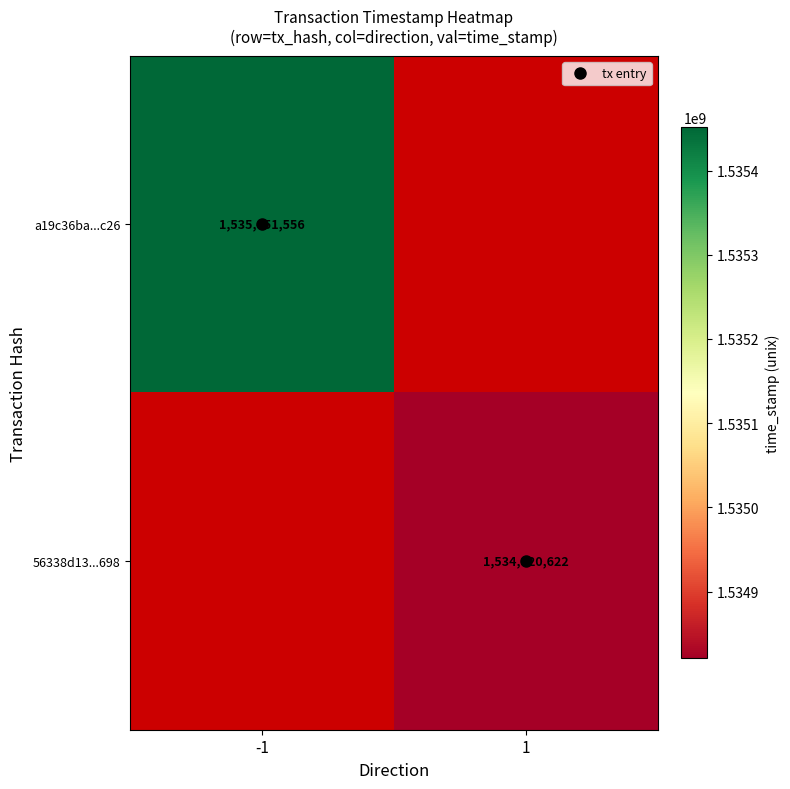

Rank the categories by 56338d13...698 value from highest to lowest.

-1, 1